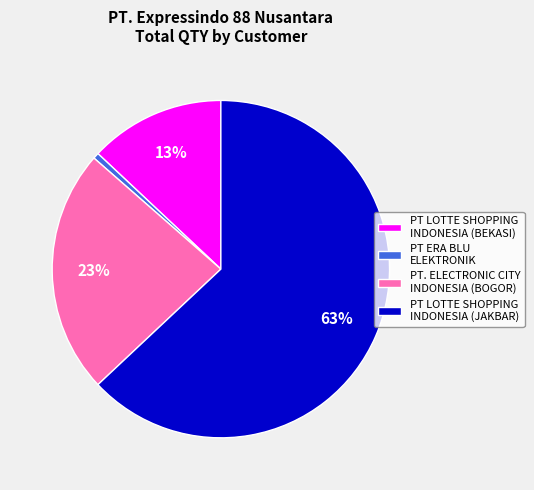

How many slices are in this pie chart?

4